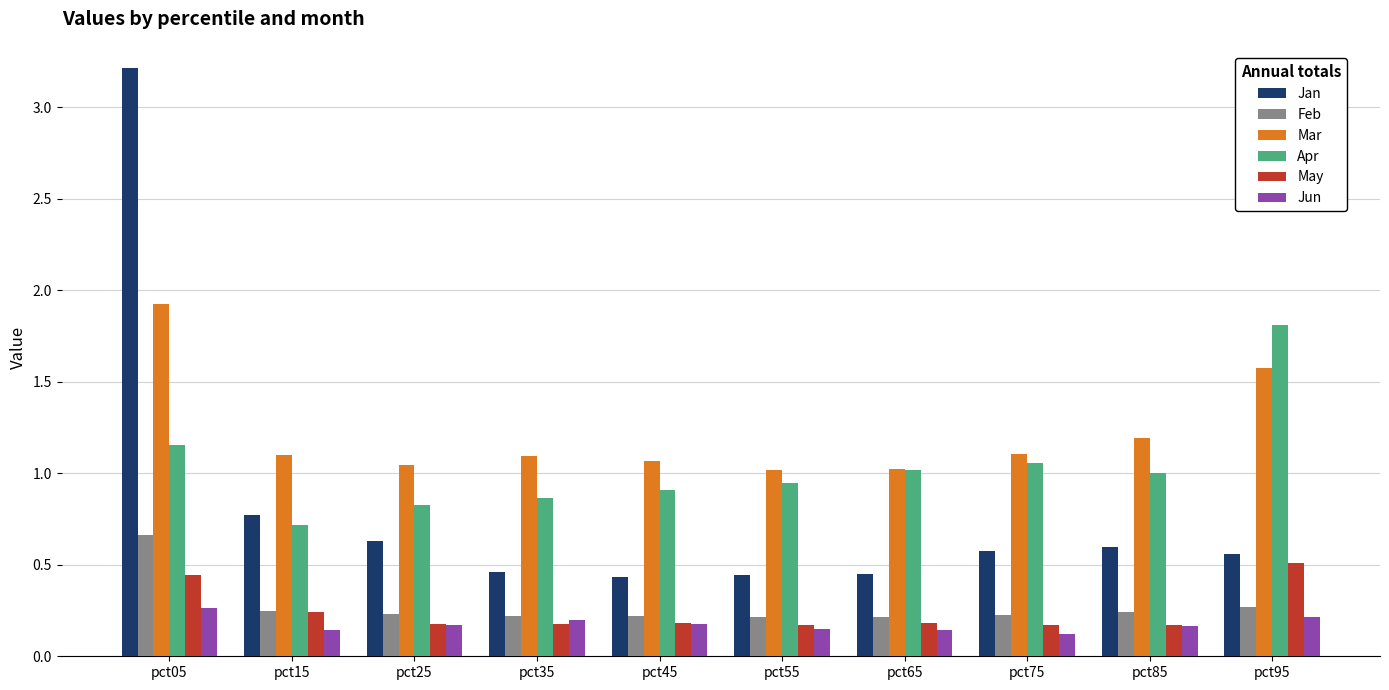

The Mar series shows 1.1 at pct45. True or false?

True